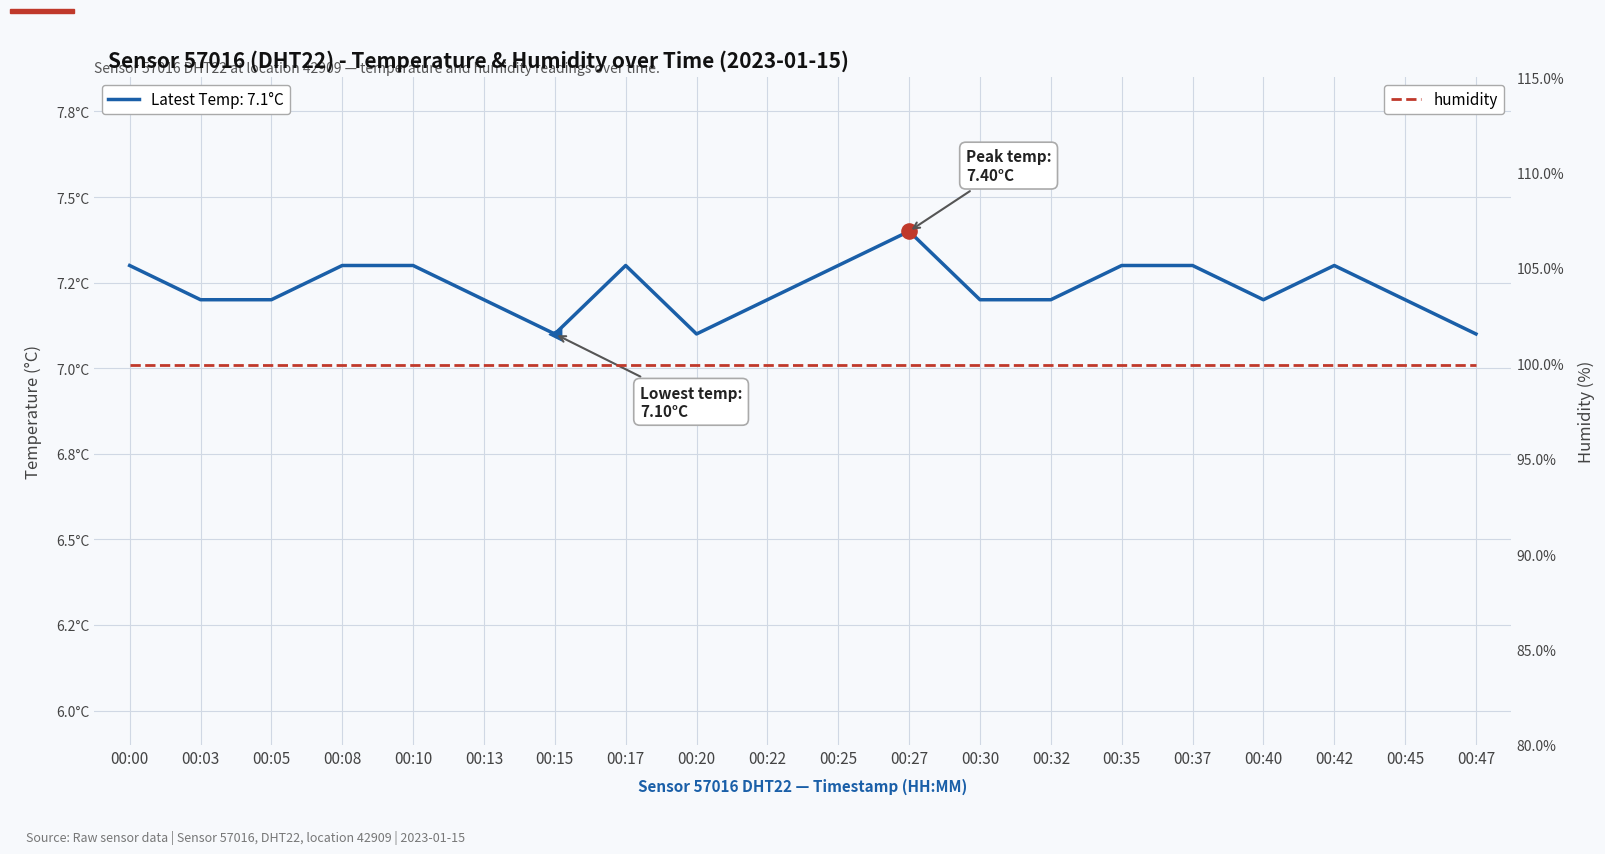

Which series has the largest total across all categories?

humidity